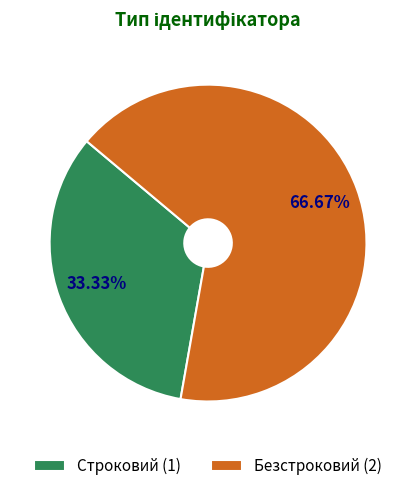

Is it true that Безстроковий is 67% of the pie?

True